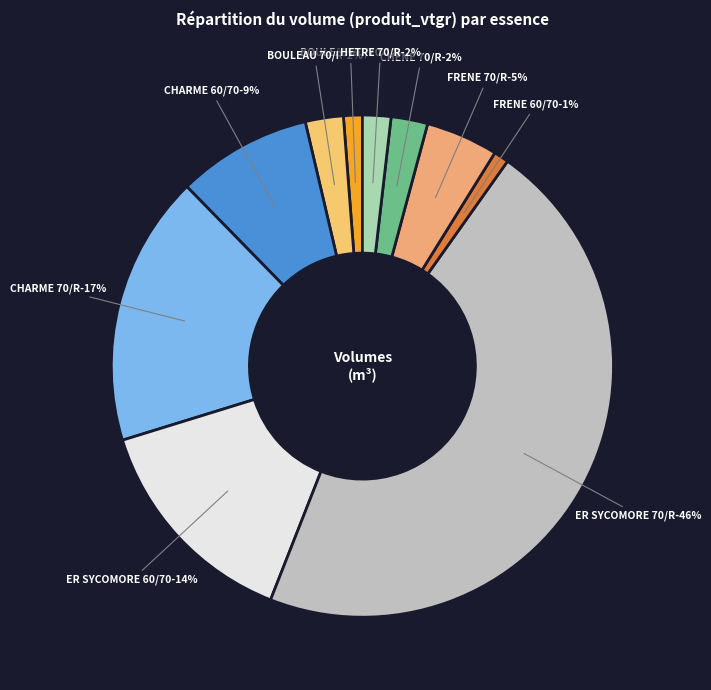

To the nearest percent, what is the combined percentage of CHARME 60/70 and HETRE 70/R?

10%